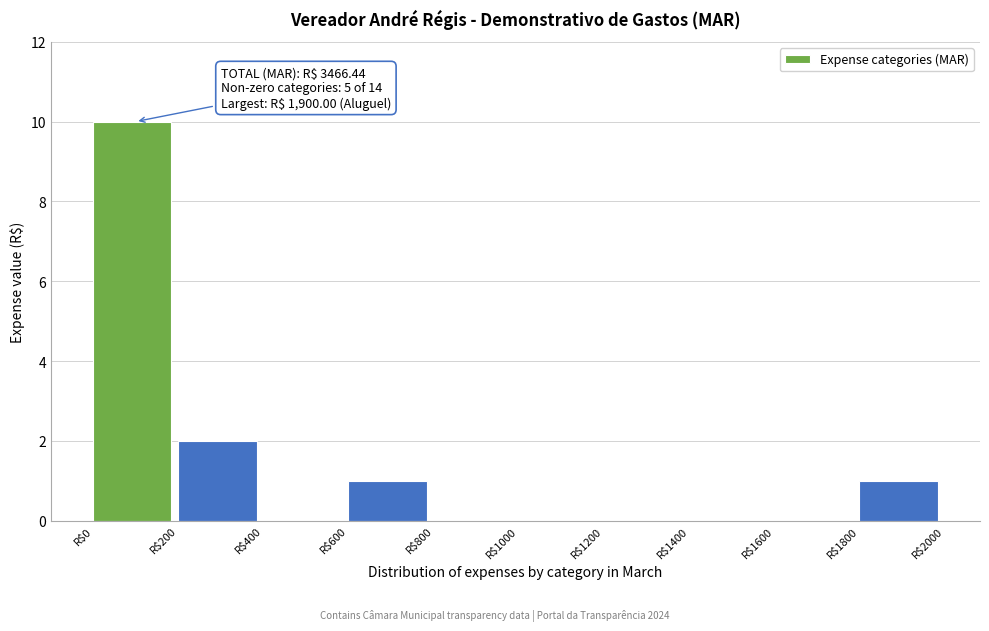

Over which range of the x-axis is the bar tallest?

0 to 200